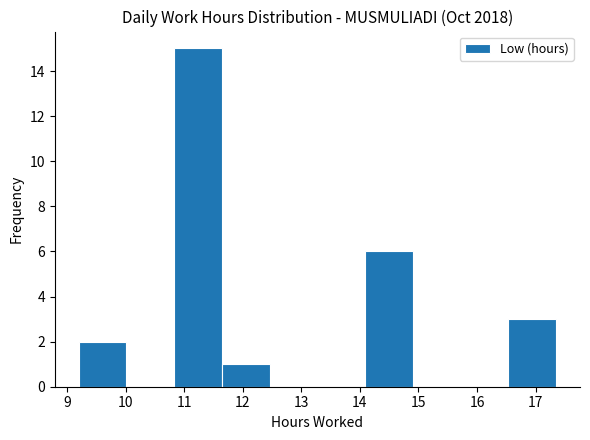

Over which range of the x-axis is the bar tallest?

10.8 to 11.6